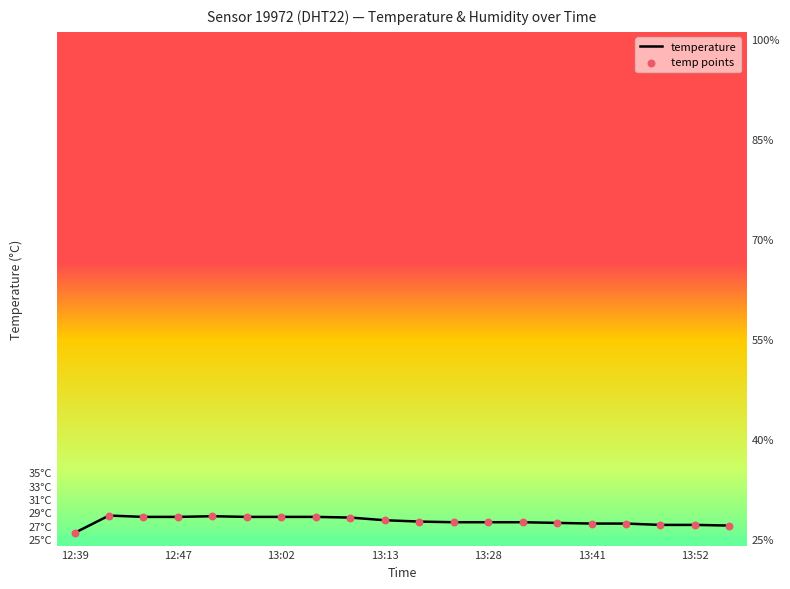

Which series contains the highest Y value?

temperature